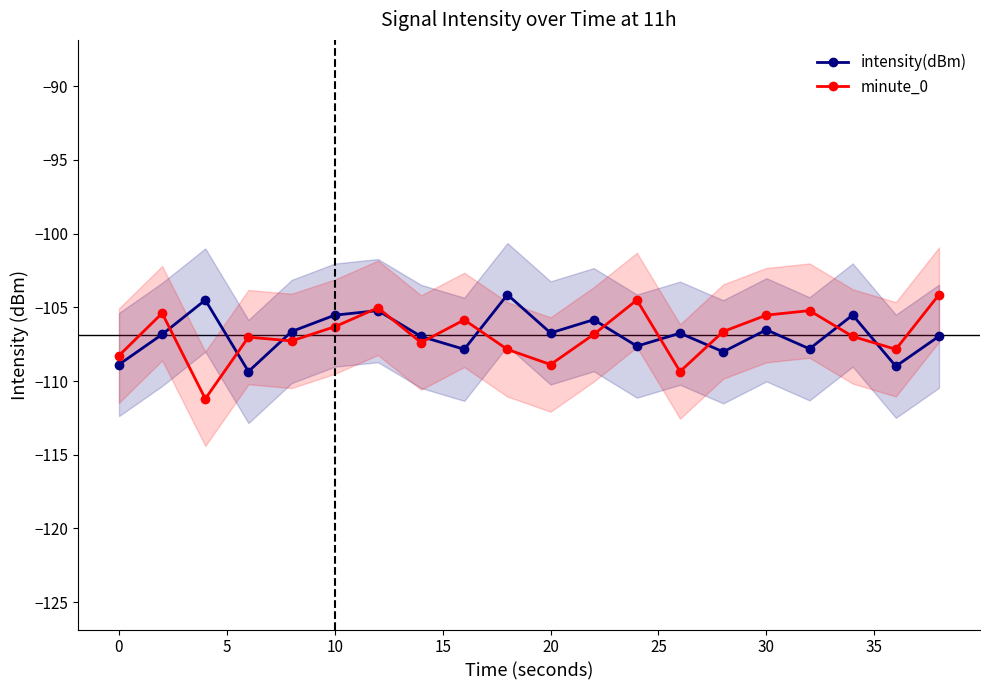

Rank the series at 10 from lowest to highest value.

intensity(dBm), minute_0